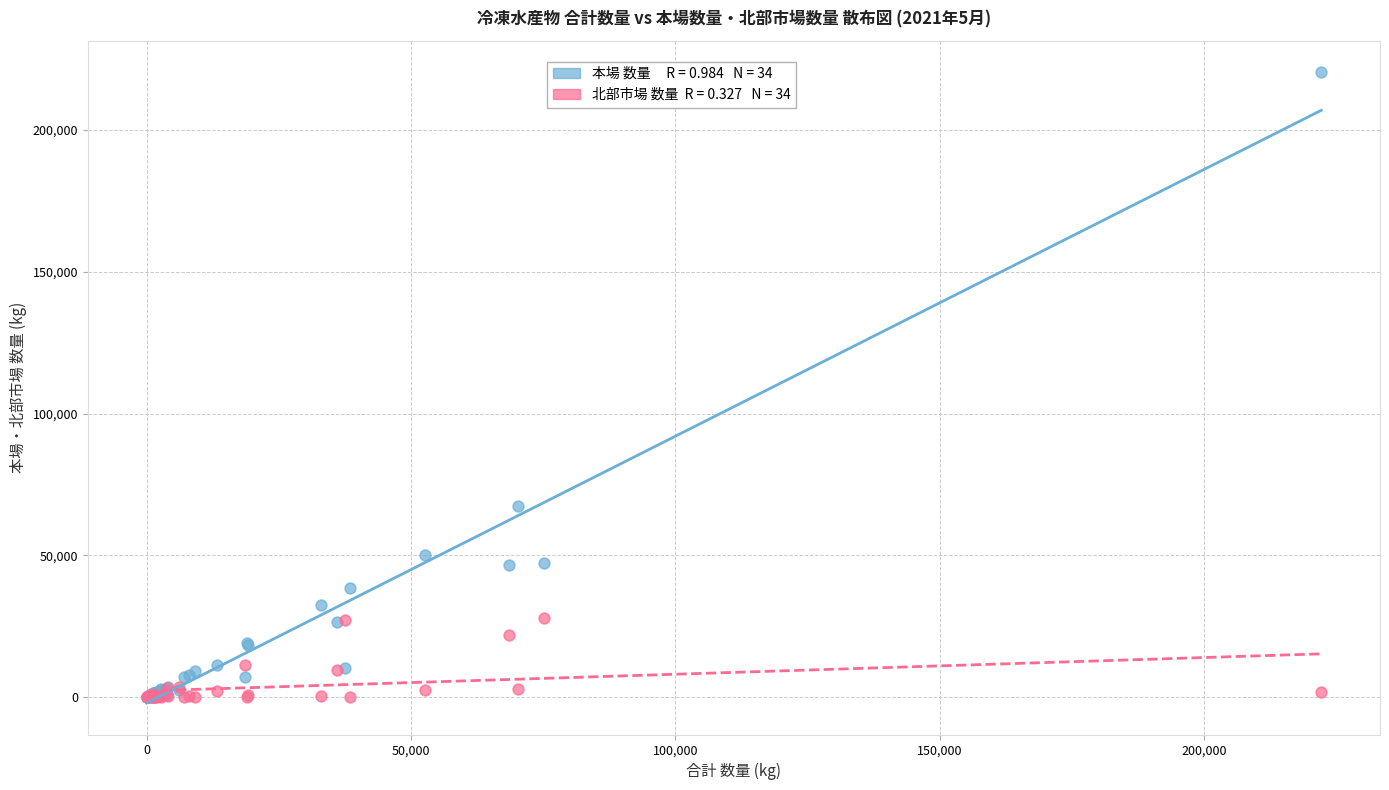

Across all series, what Y value is closest to 110196?

67408